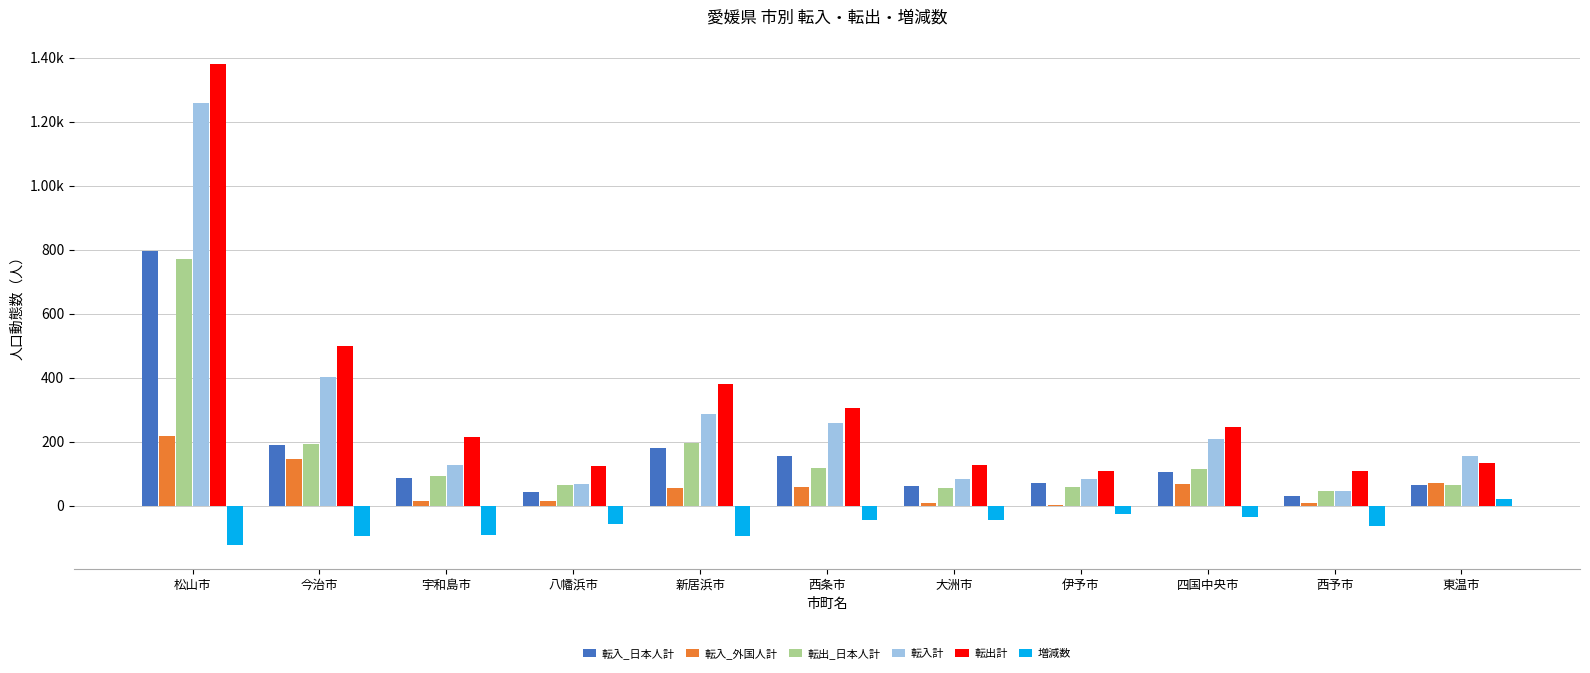

What are all the series names shown in the legend?

転入_日本人計, 転入_外国人計, 転出_日本人計, 転入計, 転出計, 増減数